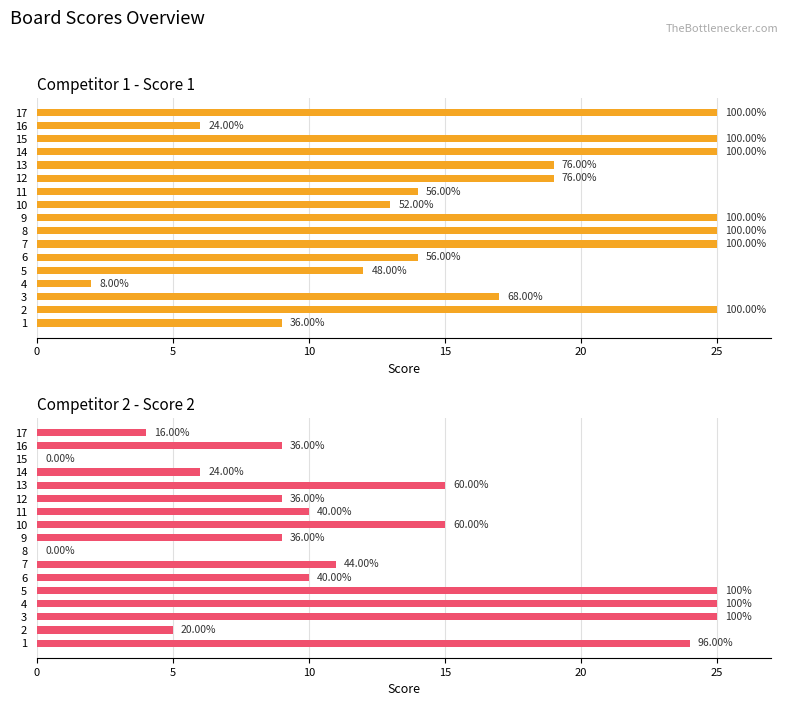

Rank the series by their maximum value, from highest to lowest.

Score 1, Score 2